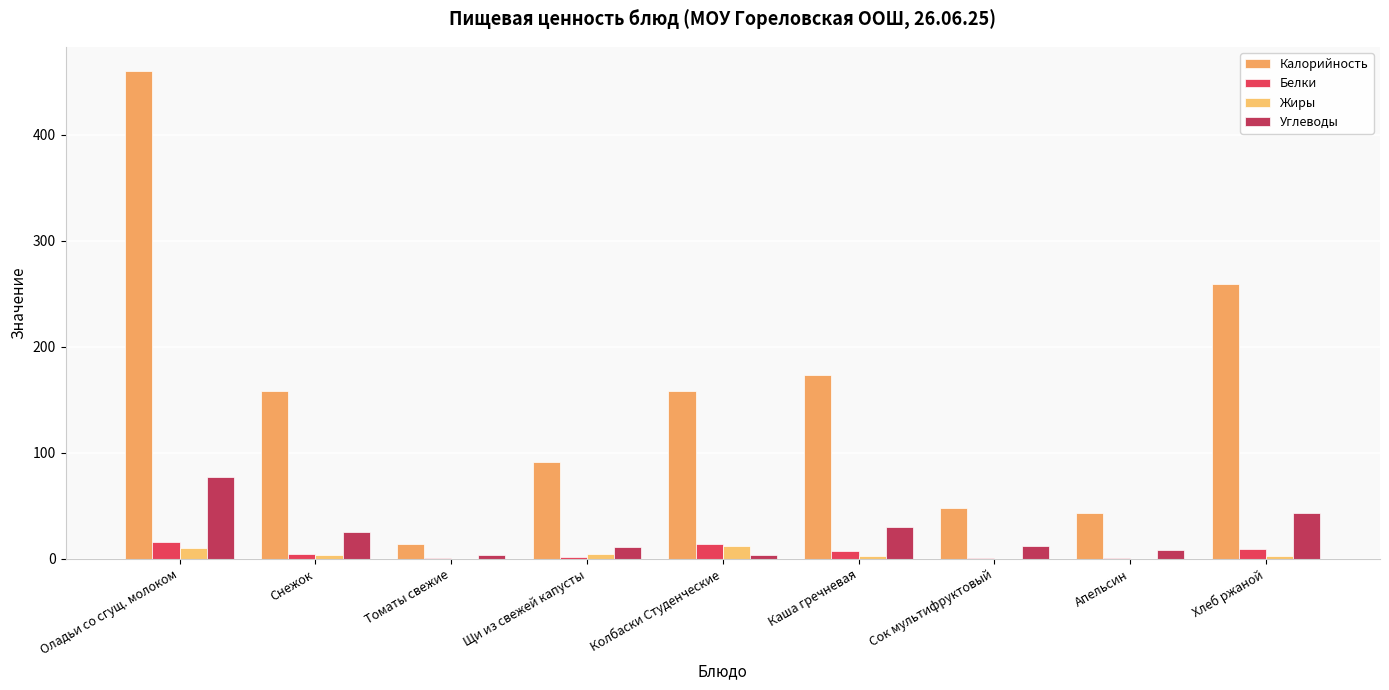

Are the bars grouped side by side (vs. stacked)?

Yes